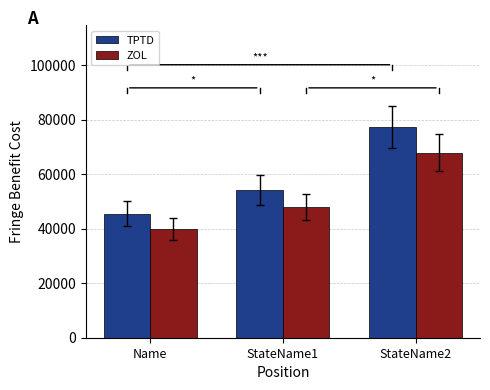

Where does the ZOL series first go above 47768?

StateName1